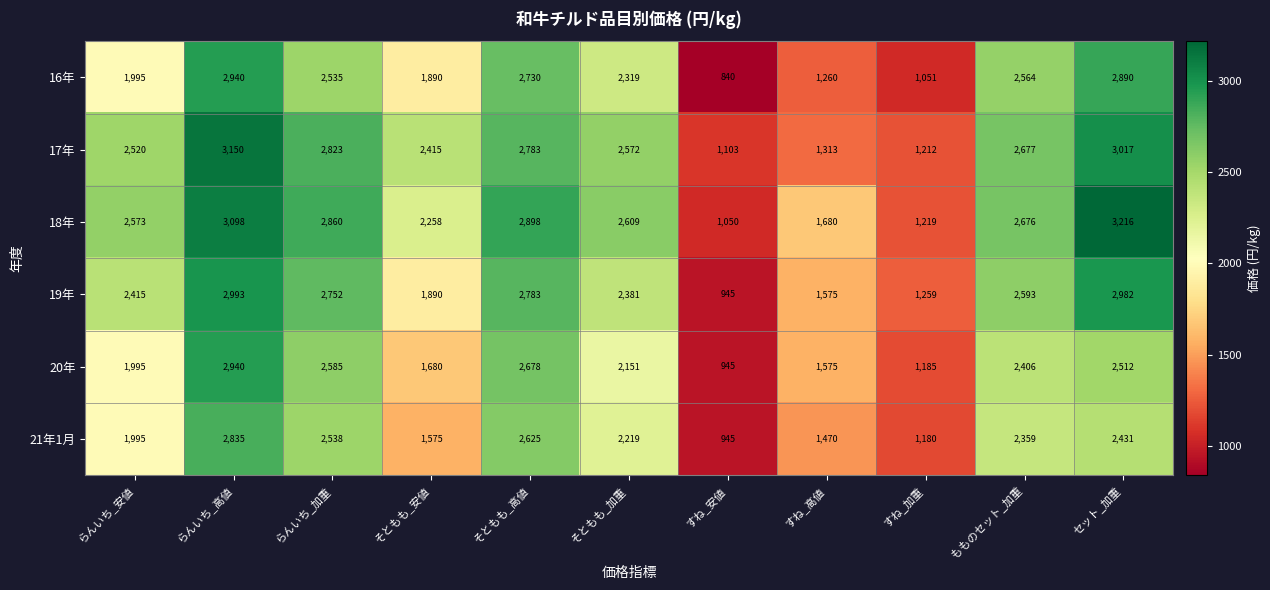

Rank the categories by 17年 value from highest to lowest.

らんいち_高値, セット_加重, らんいち_加重, そともも_高値, もものセット_加重, そともも_加重, らんいち_安値, そともも_安値, すね_高値, すね_加重, すね_安値